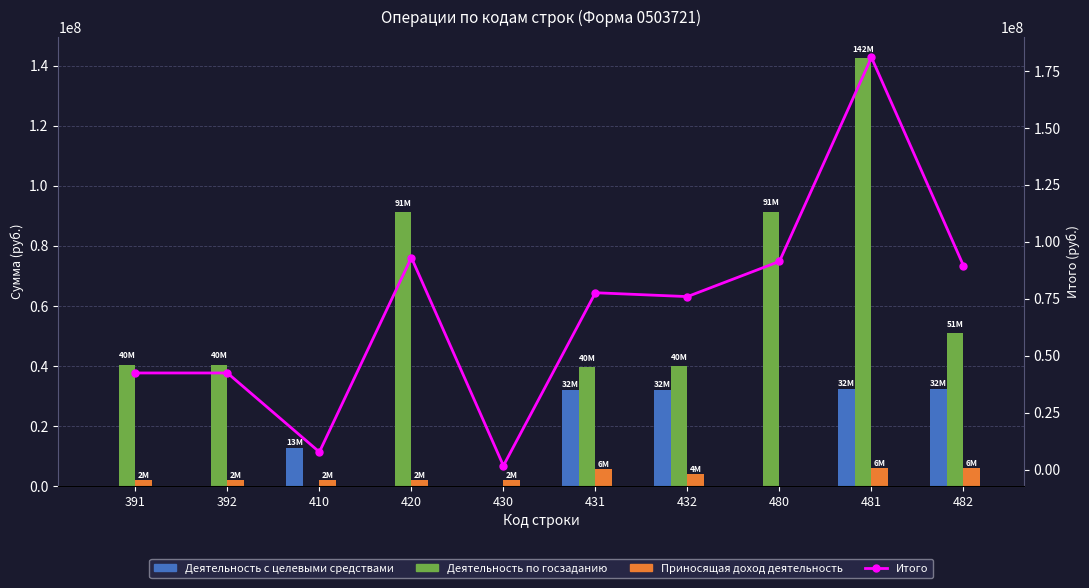

What is the difference between the maximum and minimum values in the Приносящая доход деятельность series?

6141434.2